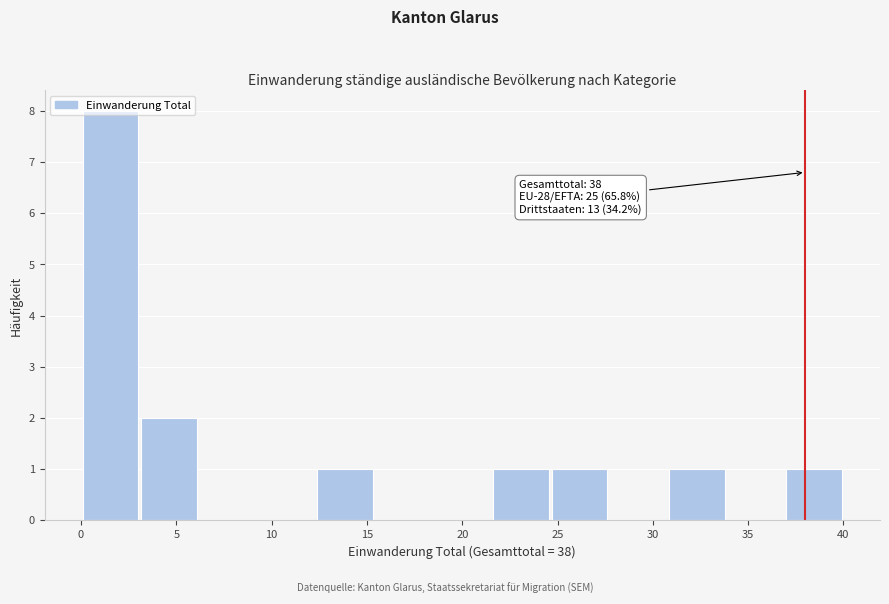

Over which range of the x-axis is the bar tallest?

0.0 to 3.0